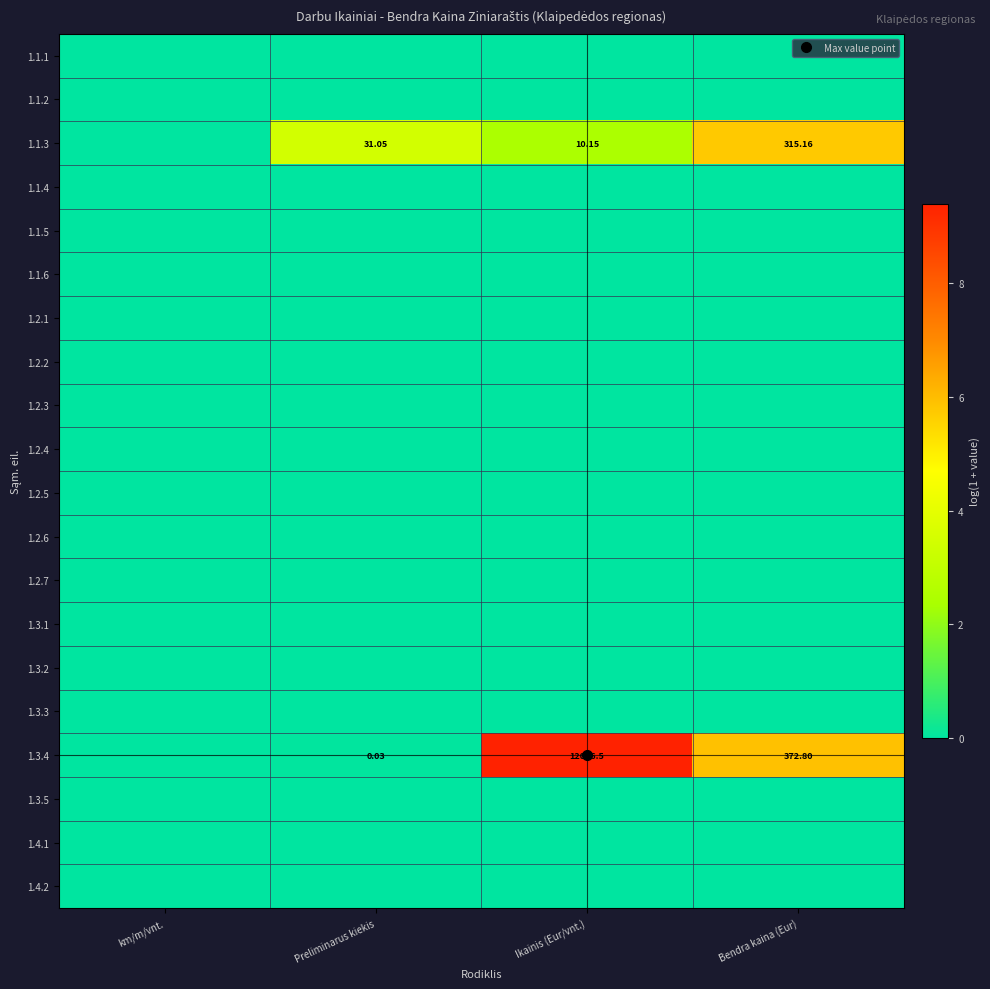

Is the value of 1.2.1 at Preliminarus kiekis greater than the value of 1.3.3 at Bendra kaina (Eur)?

No